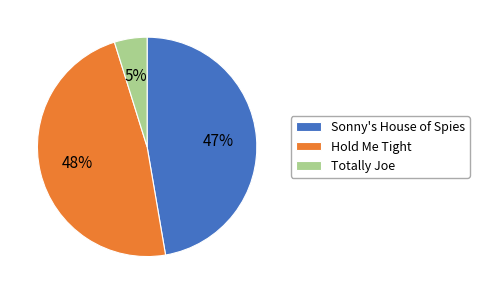

How many slices are in this pie chart?

3